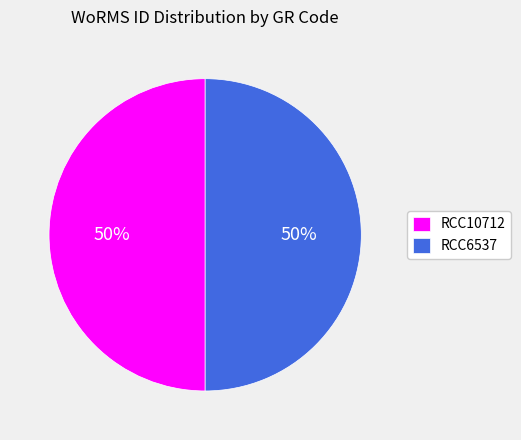

How many slices are in this pie chart?

2